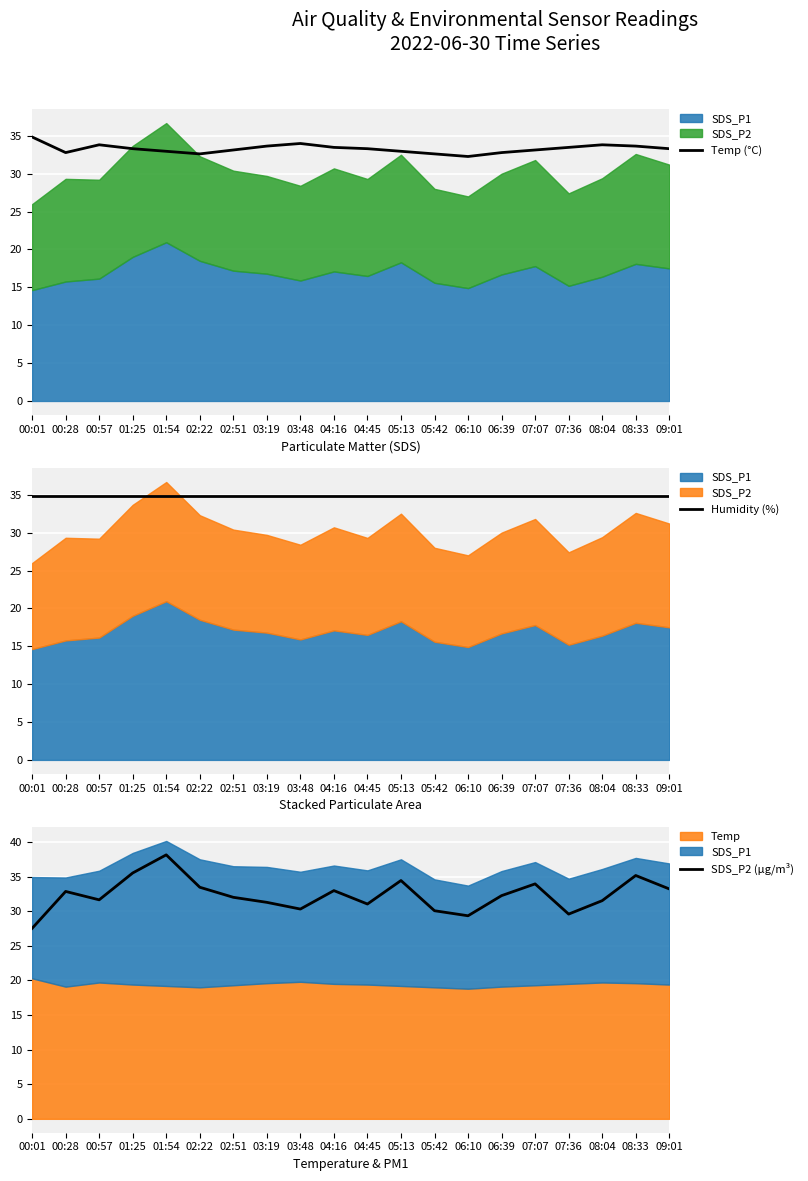

True or false: Temp (°C) has more than 2 interior local peaks.

True